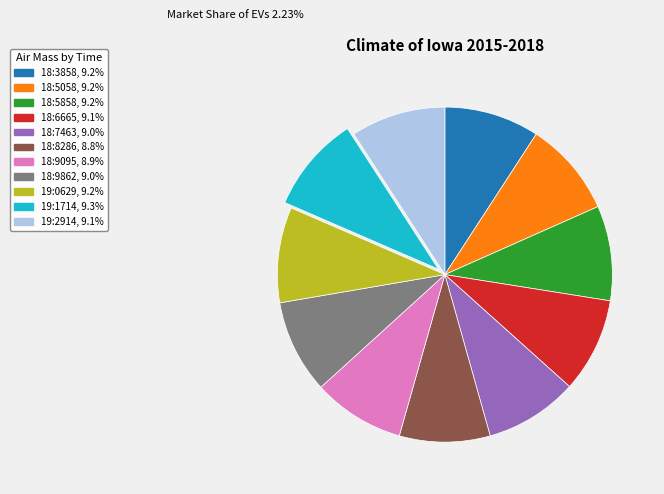

Does any single category account for the majority?

No